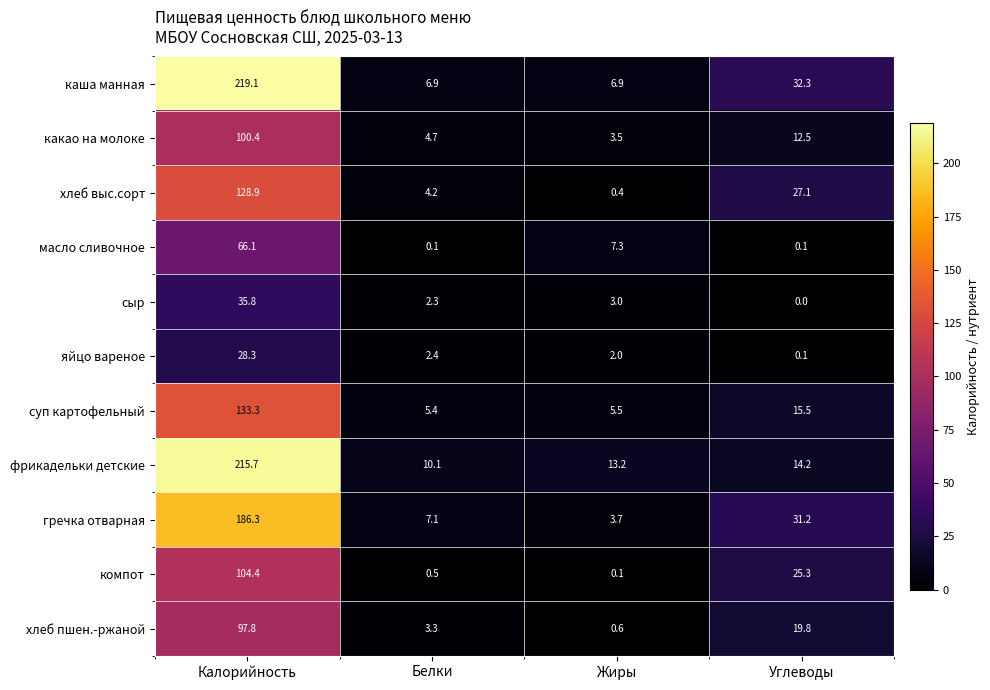

Which series changed the most between Калорийность and Жиры?

каша манная